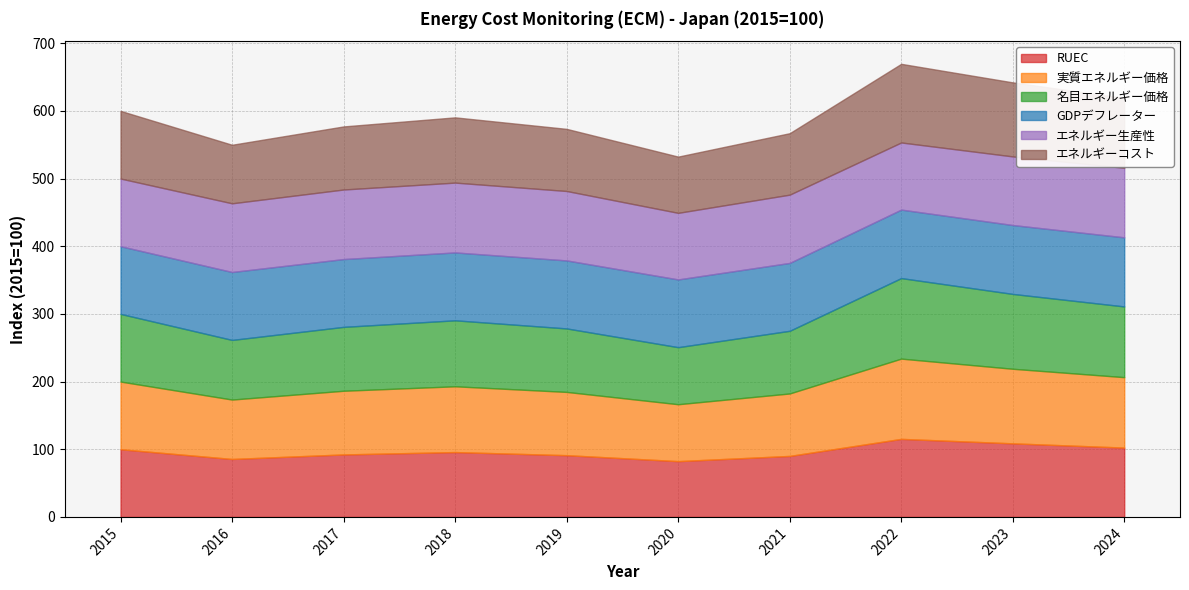

True or false: GDPデフレーター and エネルギー生産性 cross at least once.

True